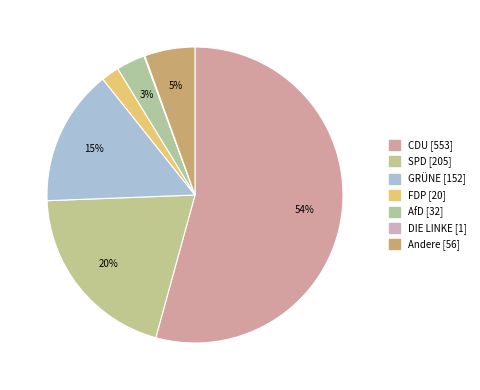

To the nearest percent, what percentage of the pie is CDU?

54%